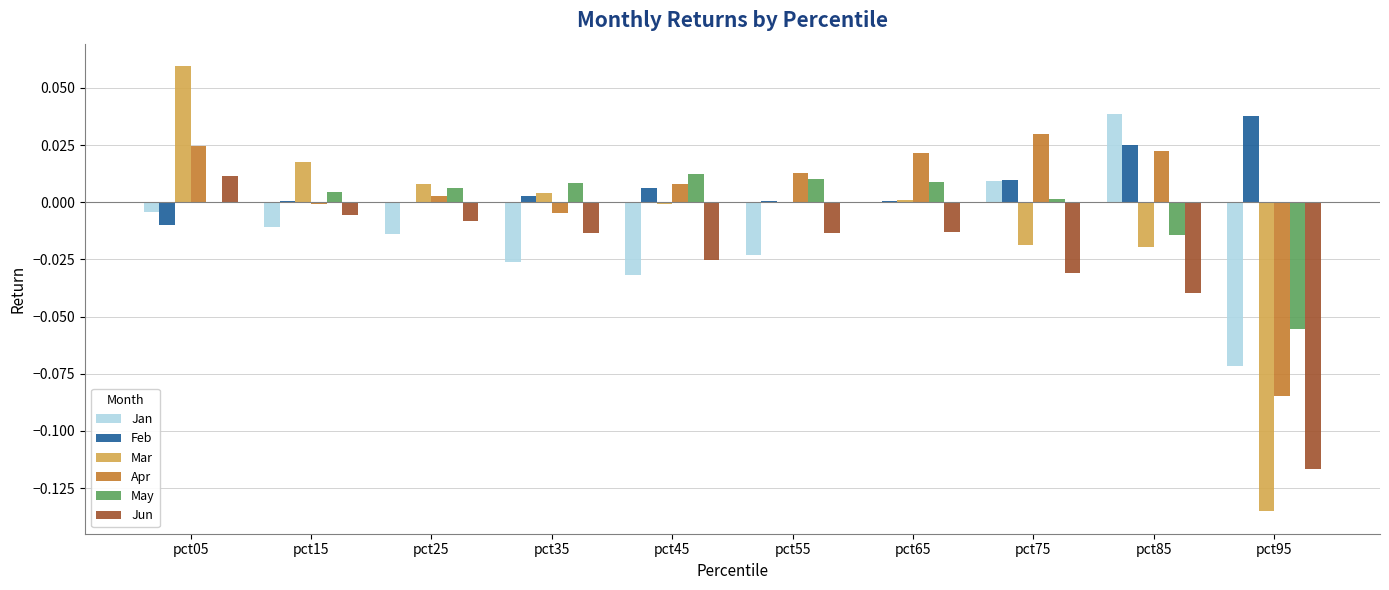

Which label corresponds to the largest value in the chart?

pct05